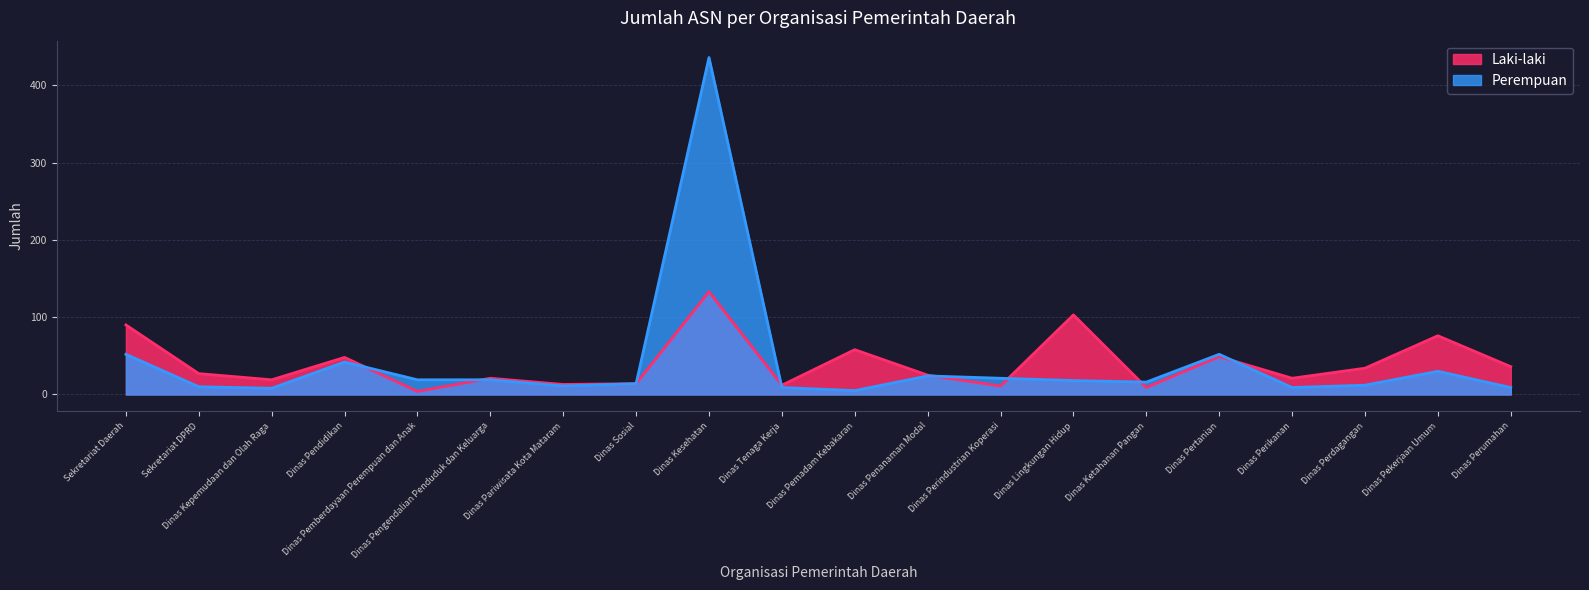

List the series in order of their peak value, highest first.

Perempuan, Laki-laki